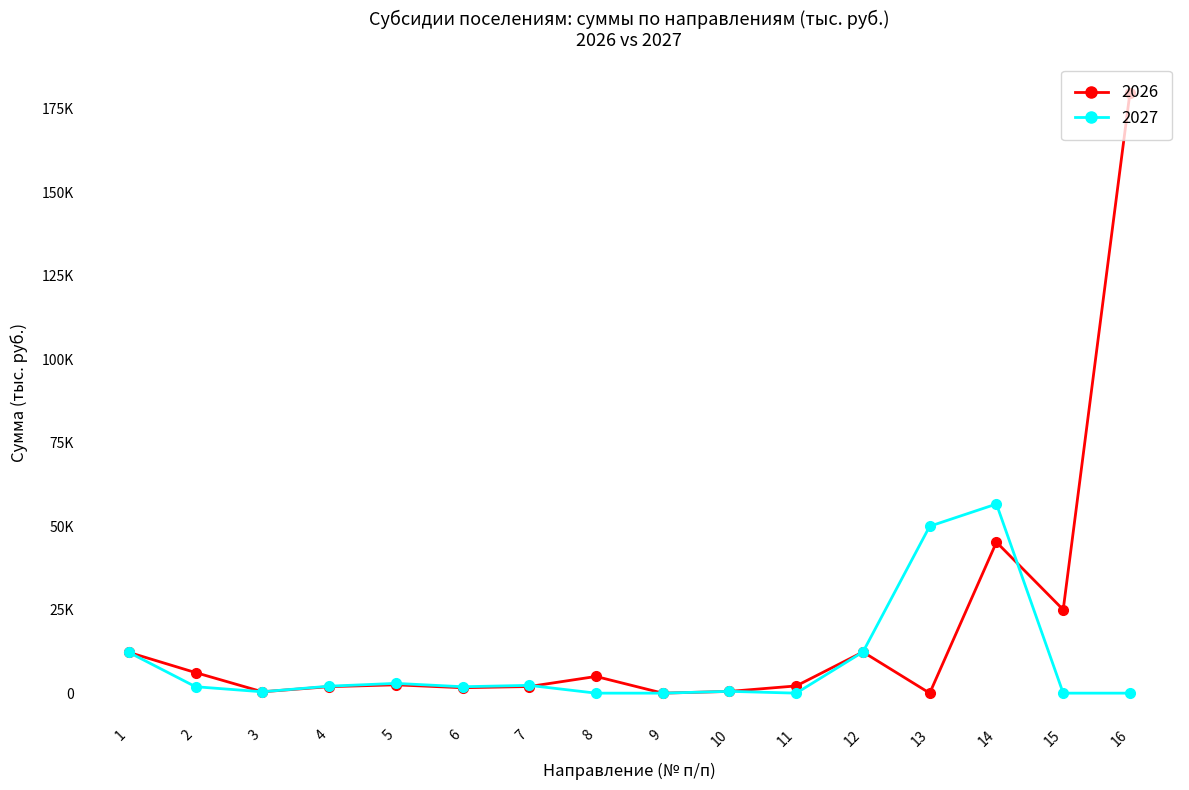

Is it true that 2027 equals 1927.4 at 2?

True